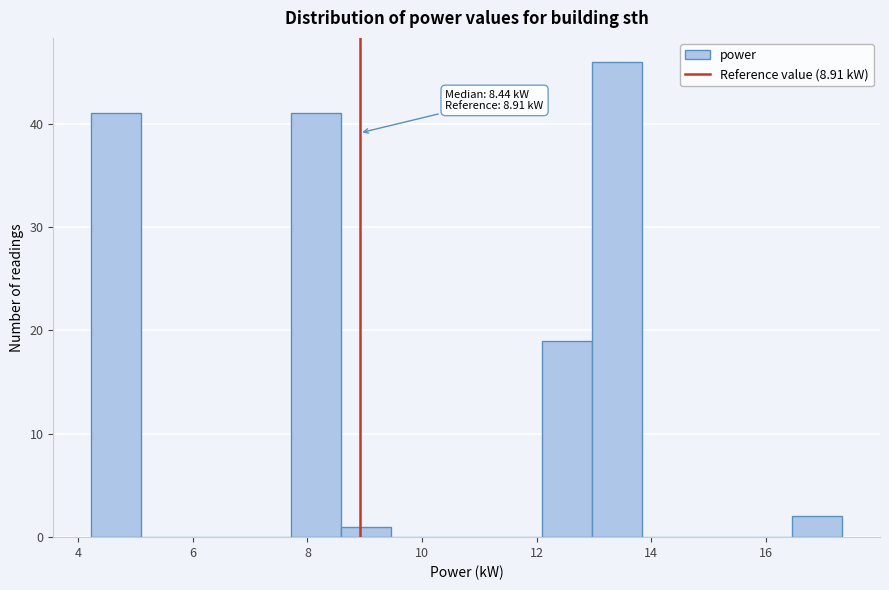

Over which range of the x-axis is the bar tallest?

13.0 to 13.8